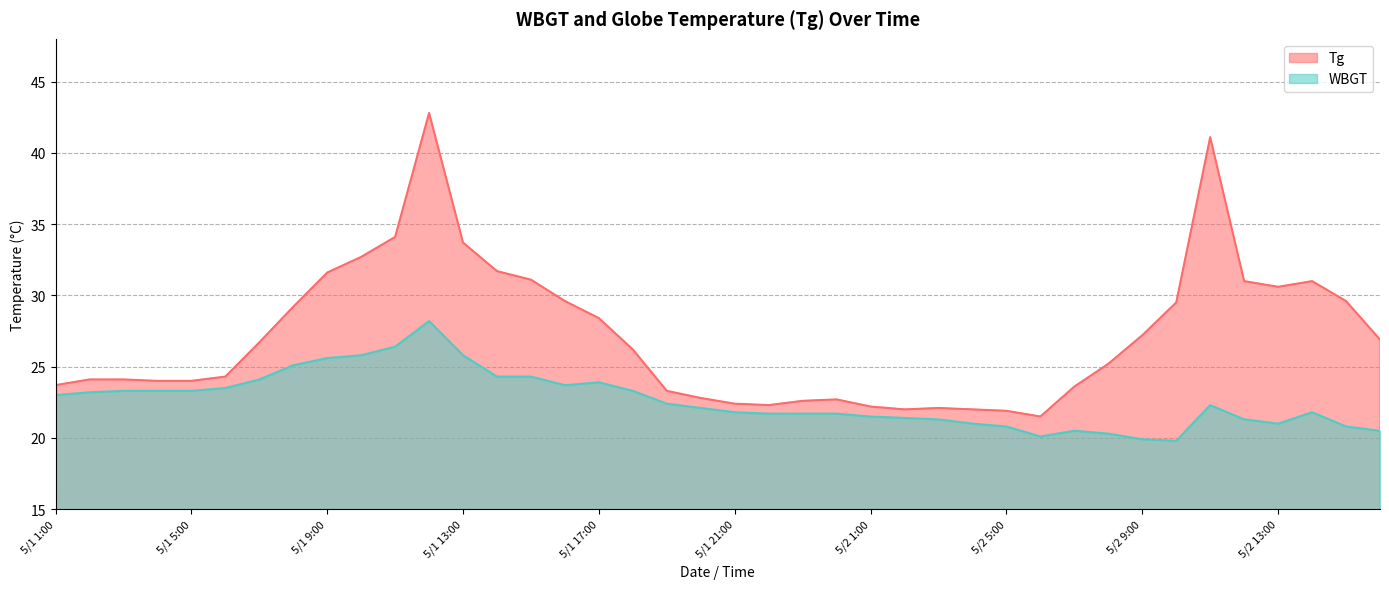

Rank the categories by Tg value from lowest to highest.

5/2 6:00, 5/2 5:00, 5/2 2:00, 5/2 4:00, 5/2 3:00, 5/2 1:00, 5/1 22:00, 5/1 21:00, 5/1 23:00, 5/1 24:00, 5/1 20:00, 5/1 19:00, 5/2 7:00, 5/1 1:00, 5/1 4:00, 5/1 5:00, 5/1 2:00, 5/1 3:00, 5/1 6:00, 5/2 8:00, 5/1 18:00, 5/1 7:00, 5/2 16:00, 5/2 9:00, 5/1 17:00, 5/1 8:00, 5/2 10:00, 5/1 16:00, 5/2 15:00, 5/2 13:00, 5/2 12:00, 5/2 14:00, 5/1 15:00, 5/1 9:00, 5/1 14:00, 5/1 10:00, 5/1 13:00, 5/1 11:00, 5/2 11:00, 5/1 12:00